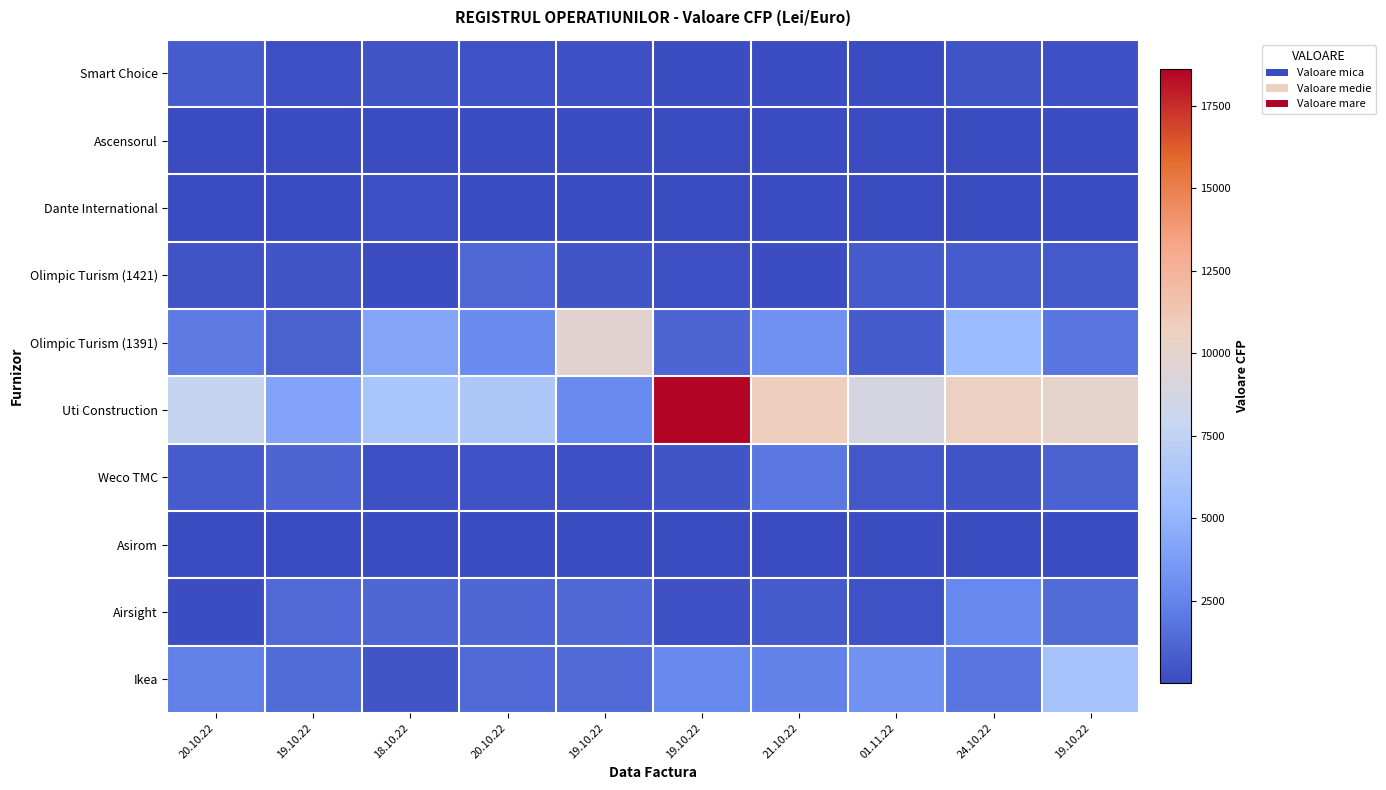

Reading right to left, list all the values displayed in this chart.

Smart Choice: 19.10.22=279.0	24.10.22=385.9	01.11.22=60.1	21.10.22=99.5	19.10.22=99.6	19.10.22=278.0	20.10.22=331.8	18.10.22=420.0	19.10.22=187.7	20.10.22=733.0
Ascensorul: 19.10.22=12.1	24.10.22=7.8	01.11.22=5.4	21.10.22=5.4	19.10.22=6.0	19.10.22=18.1	20.10.22=20.8	18.10.22=2.2	19.10.22=35.7	20.10.22=15.7
Dante International: 19.10.22=24.0	24.10.22=72.3	01.11.22=45.1	21.10.22=37.7	19.10.22=31.6	19.10.22=19.0	20.10.22=58.0	18.10.22=150.0	19.10.22=31.5	20.10.22=43.1
Olimpic Turism (1421): 19.10.22=621.7	24.10.22=730.4	01.11.22=718.8	21.10.22=107.8	19.10.22=180.7	19.10.22=482.8	20.10.22=1256.9	18.10.22=95.0	19.10.22=472.4	20.10.22=418.3
Olimpic Turism (1391): 19.10.22=1875.8	24.10.22=5365.4	01.11.22=672.1	21.10.22=3143.8	19.10.22=1142.3	19.10.22=9753.0	20.10.22=2848.7	18.10.22=4158.0	19.10.22=1011.6	20.10.22=2121.6
Uti Construction: 19.10.22=10083.4	24.10.22=10540.4	01.11.22=8859.0	21.10.22=10848.2	19.10.22=18598.8	19.10.22=2820.9	20.10.22=6522.4	18.10.22=6249.9	19.10.22=4118.5	20.10.22=7707.1
Weco TMC: 19.10.22=1013.8	24.10.22=399.3	01.11.22=528.7	21.10.22=2004.3	19.10.22=458.9	19.10.22=150.1	20.10.22=316.3	18.10.22=197.8	19.10.22=1116.5	20.10.22=759.3
Asirom: 19.10.22=19.5	24.10.22=58.2	01.11.22=122.5	21.10.22=72.6	19.10.22=11.1	19.10.22=60.2	20.10.22=15.6	18.10.22=42.7	19.10.22=25.1	20.10.22=30.2
Airsight: 19.10.22=1433.0	24.10.22=2731.1	01.11.22=310.6	21.10.22=675.0	19.10.22=247.8	19.10.22=1295.1	20.10.22=1231.6	18.10.22=1198.3	19.10.22=1361.4	20.10.22=144.8
Ikea: 19.10.22=5992.0	24.10.22=1855.8	01.11.22=3223.5	21.10.22=2400.7	19.10.22=2704.1	19.10.22=1371.3	20.10.22=1324.5	18.10.22=509.1	19.10.22=1390.1	20.10.22=2353.7